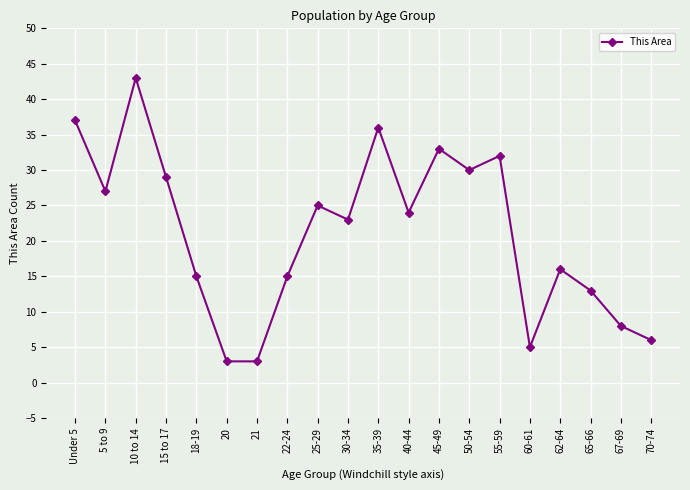

Approximately how many times larger is the value at Under 5 compared to 20?

12.3